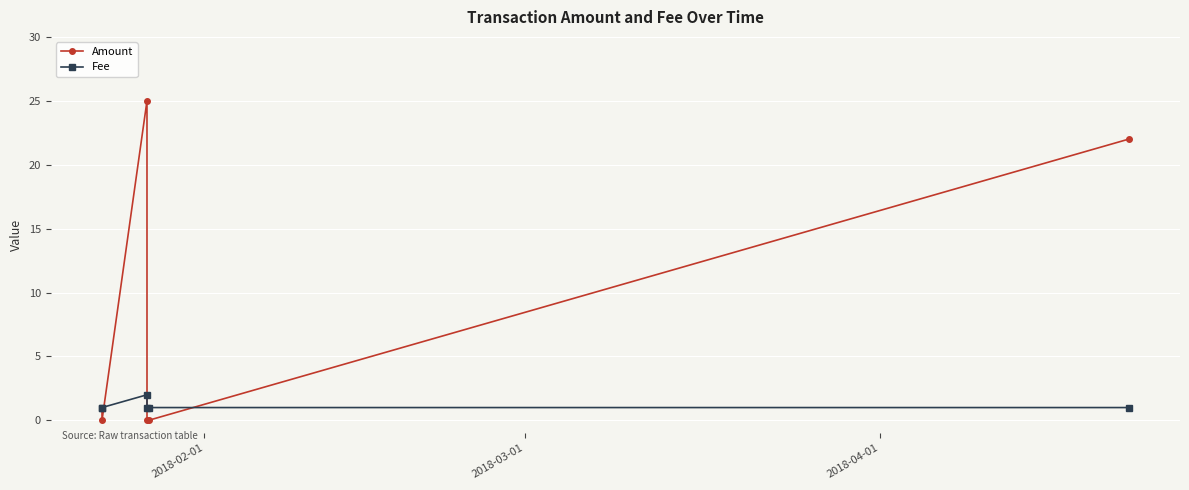

How many lines are shown in the chart?

2